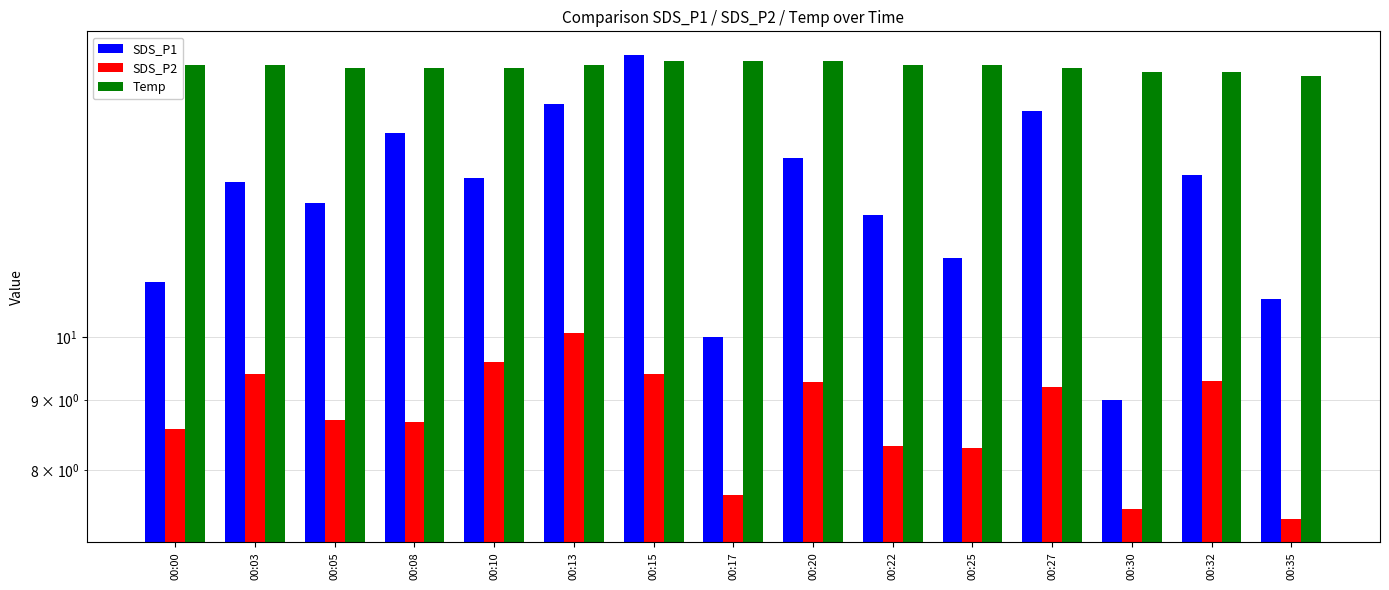

What is the value of the Temp bar at the 7th from the left?

15.9